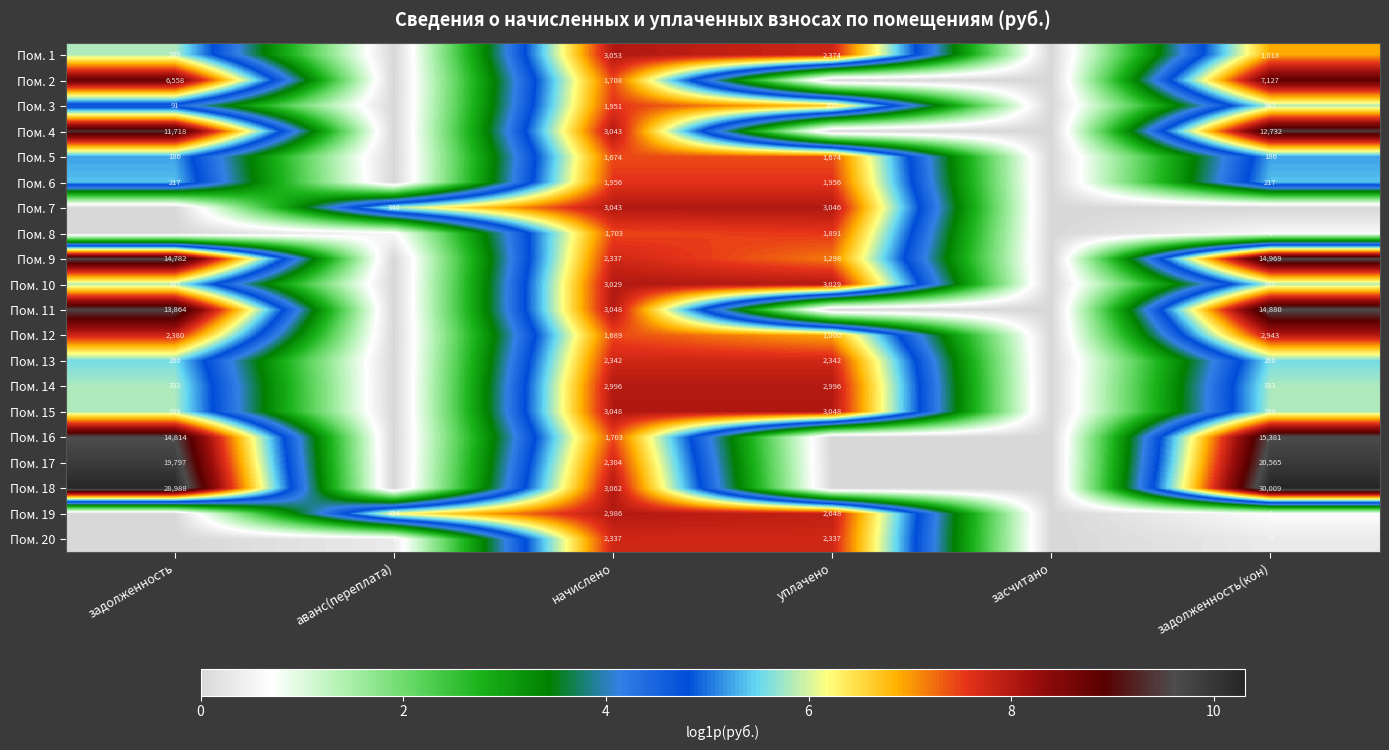

What is the sum of the Пом. 6 values at уплачено and начислено?

3912